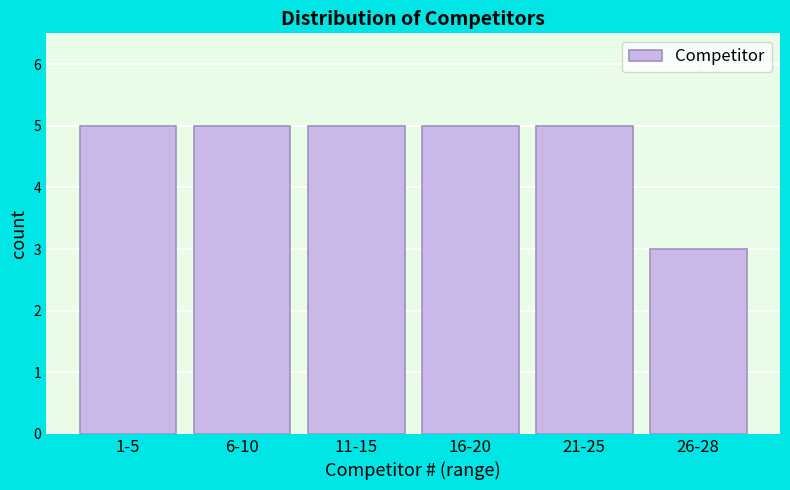

Reading right to left, what are all the values shown in this chart?

26-28=3	21-25=5	16-20=5	11-15=5	6-10=5	1-5=5